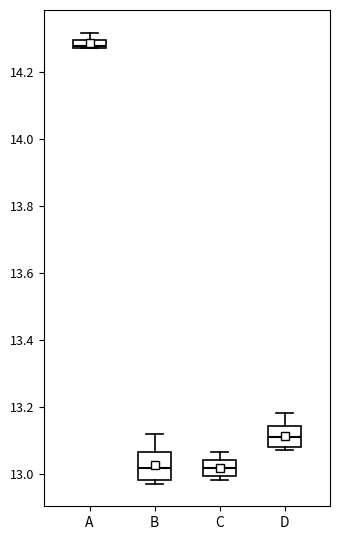

Where does the upper whisker of the box for A end on the y-axis? The values are not printed on the chart, so give them approximately, as read against the axis.

14.32